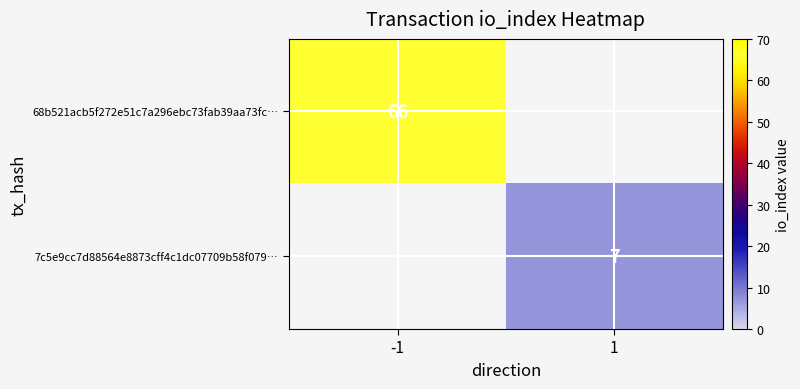

Is it true that 7c5e9cc7d88564e8873cff4c1dc07709b58f079… equals 7 at 1?

True